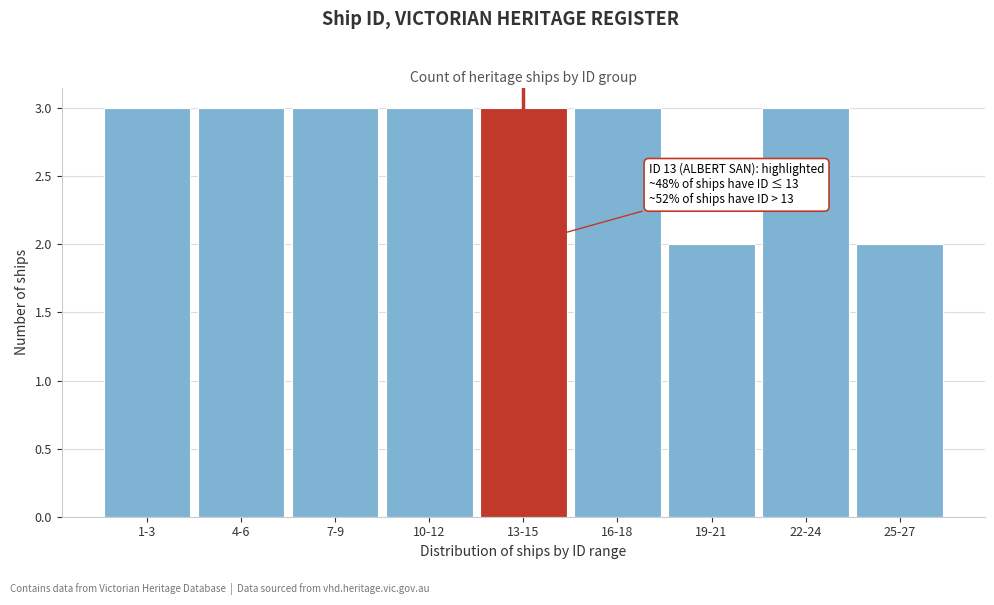

Reading left to right, list all the values displayed in this chart.

3	3	3	3	3	3	2	3	2